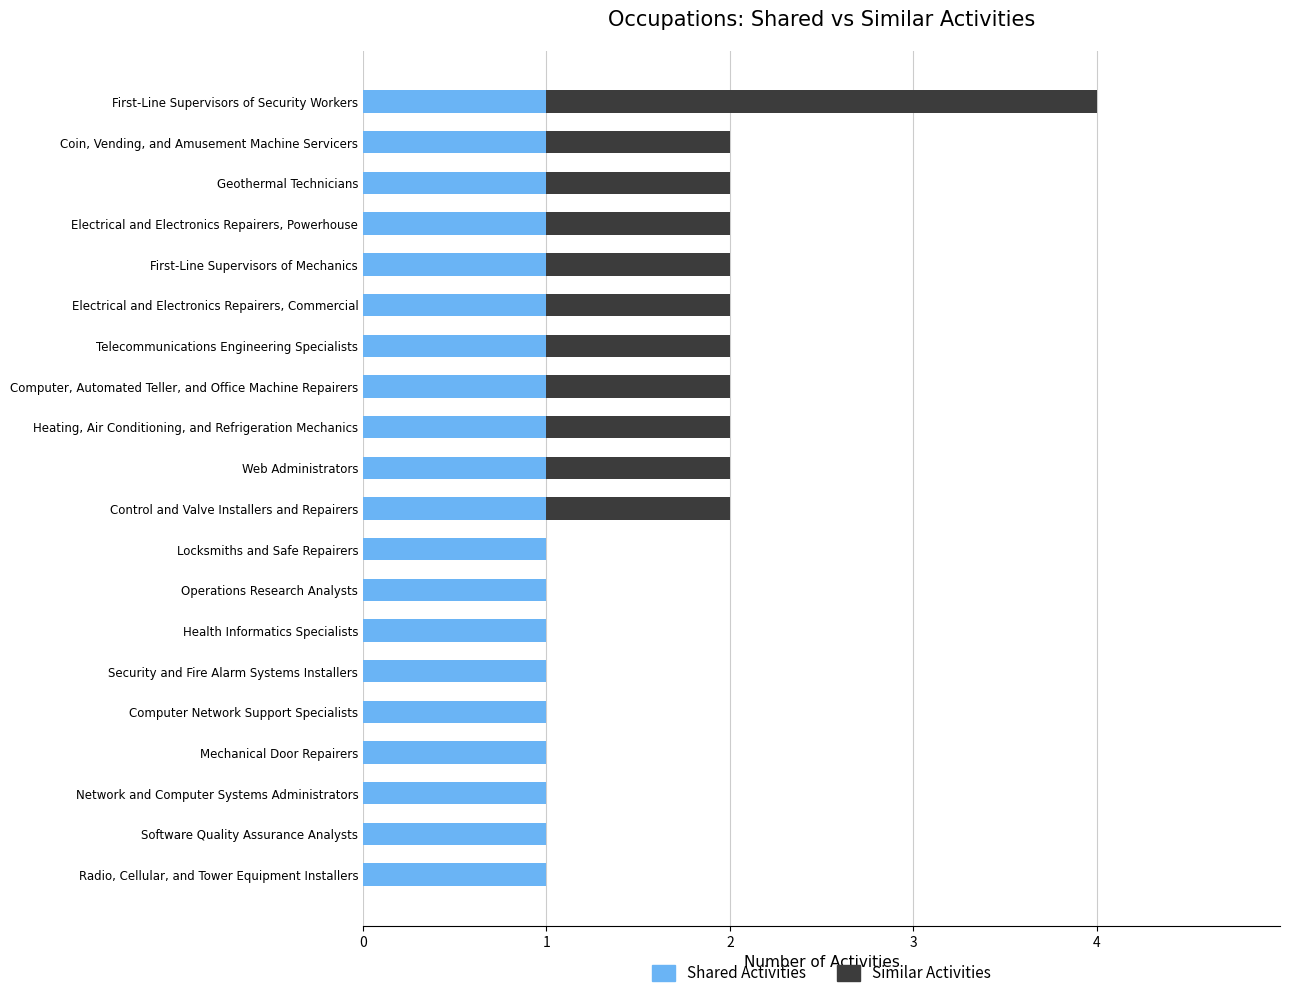

The Shared Activities series shows 1 at Operations Research Analysts. True or false?

True